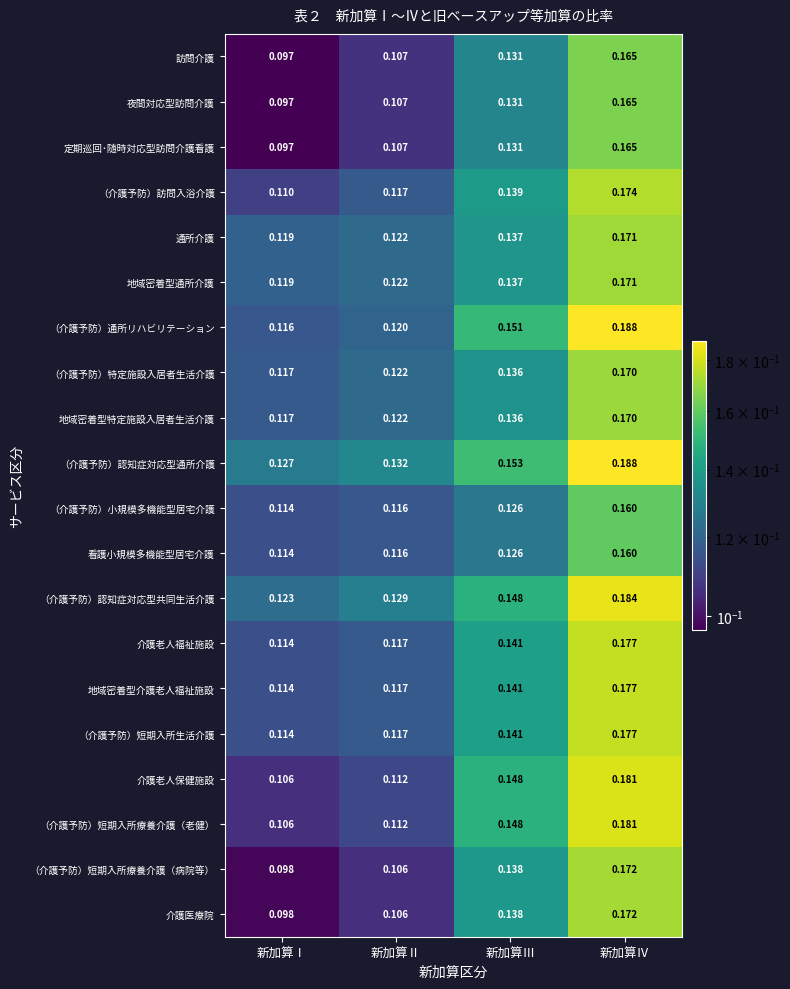

At how many categories does at least one series exceed 0?

4